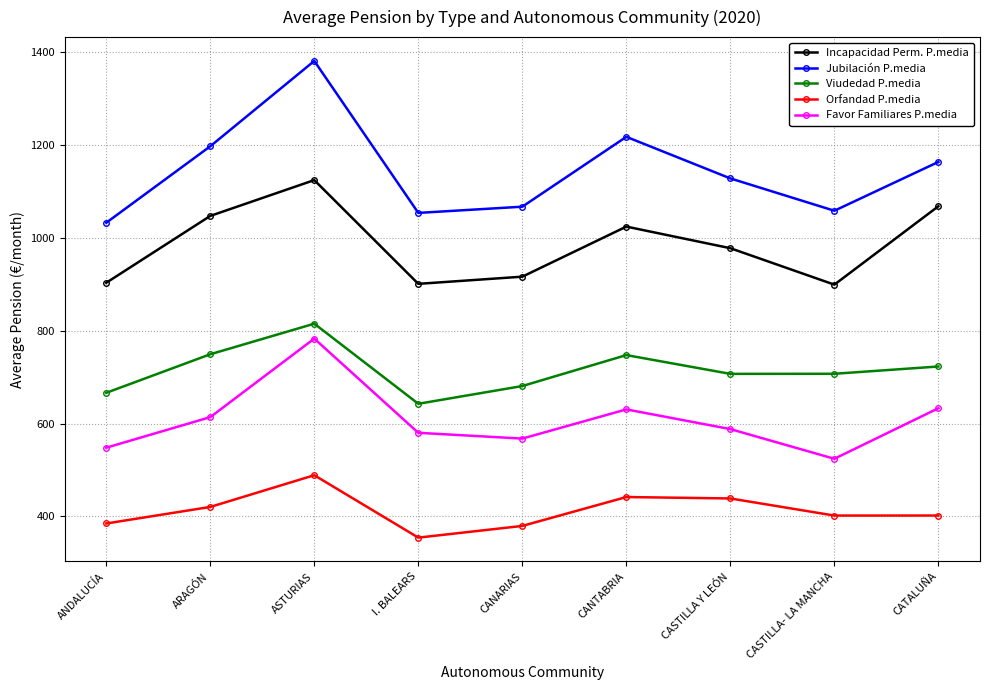

What is the difference between the maximum and second lowest values in the Orfandad P.media series?

109.3